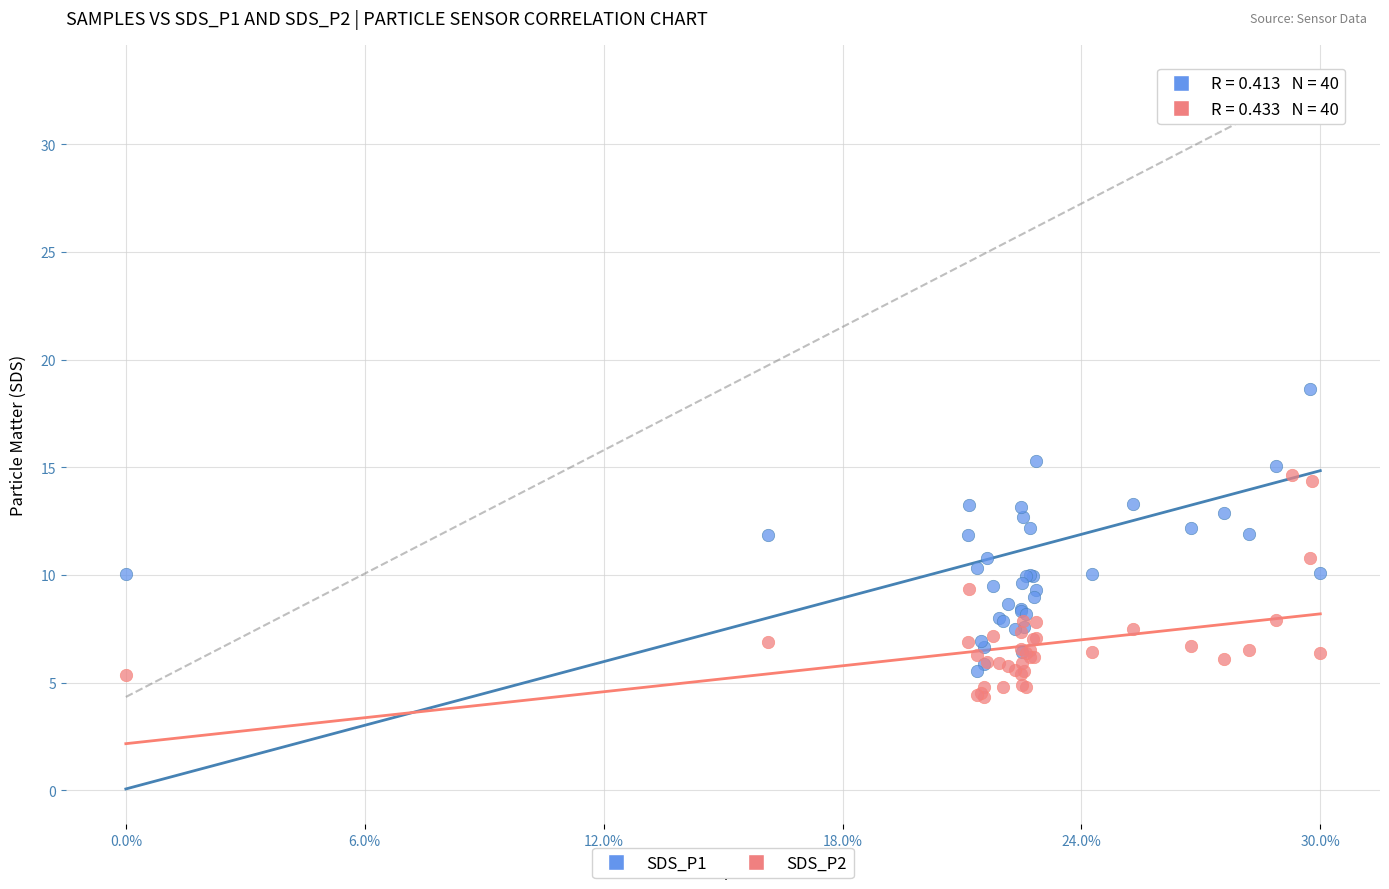

Across all series, what Y value is closest to 18?

18.6